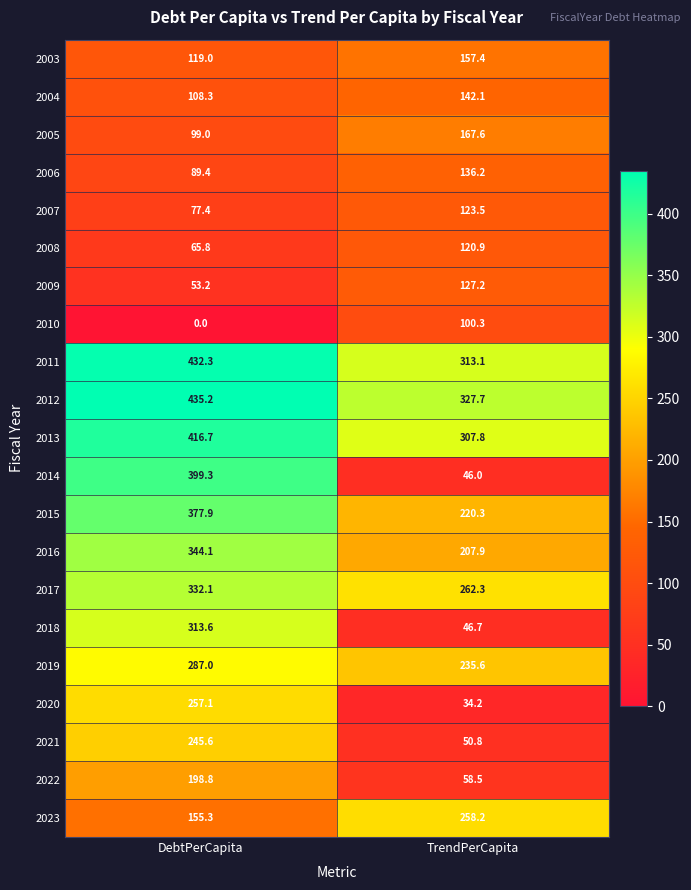

Which series has the largest range (max minus min)?

2014